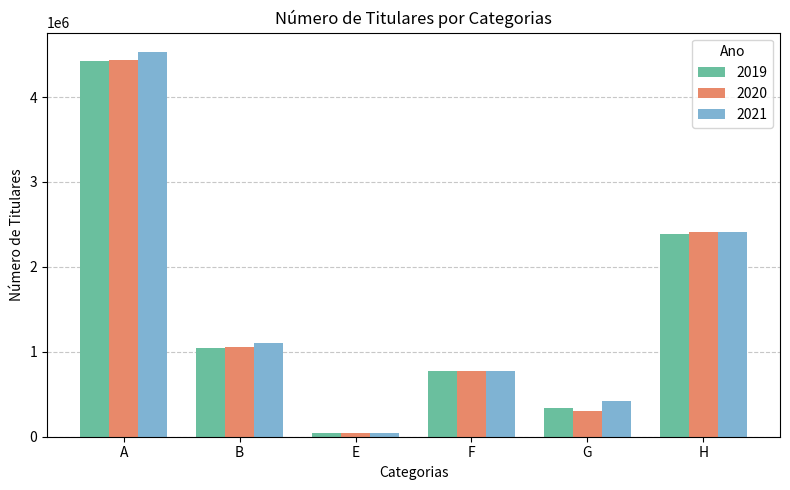

Which category has the highest value in the 2020 series?

A